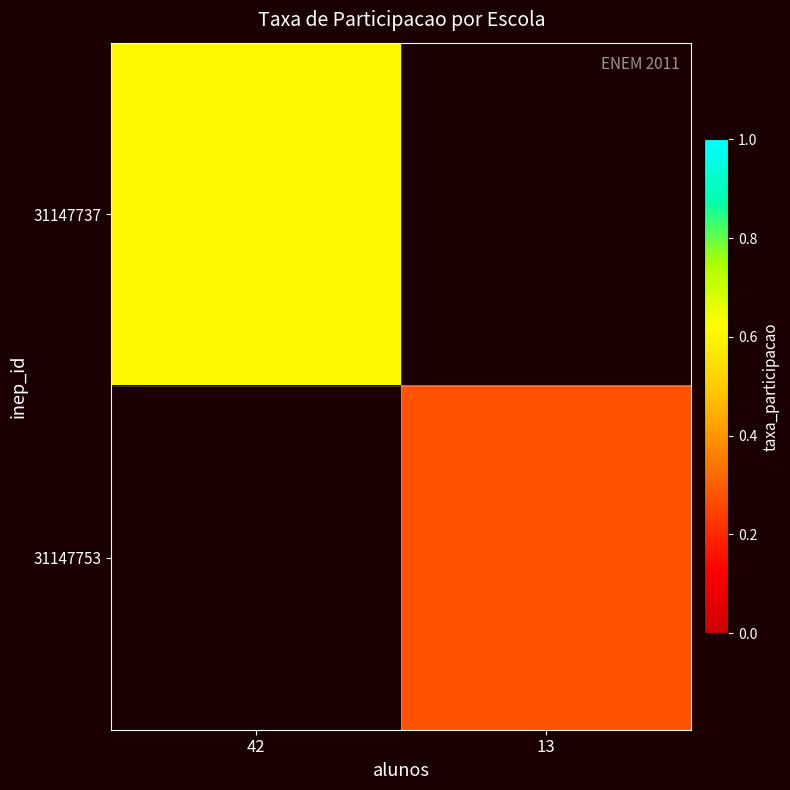

How many values in 31147737 are above zero?

1